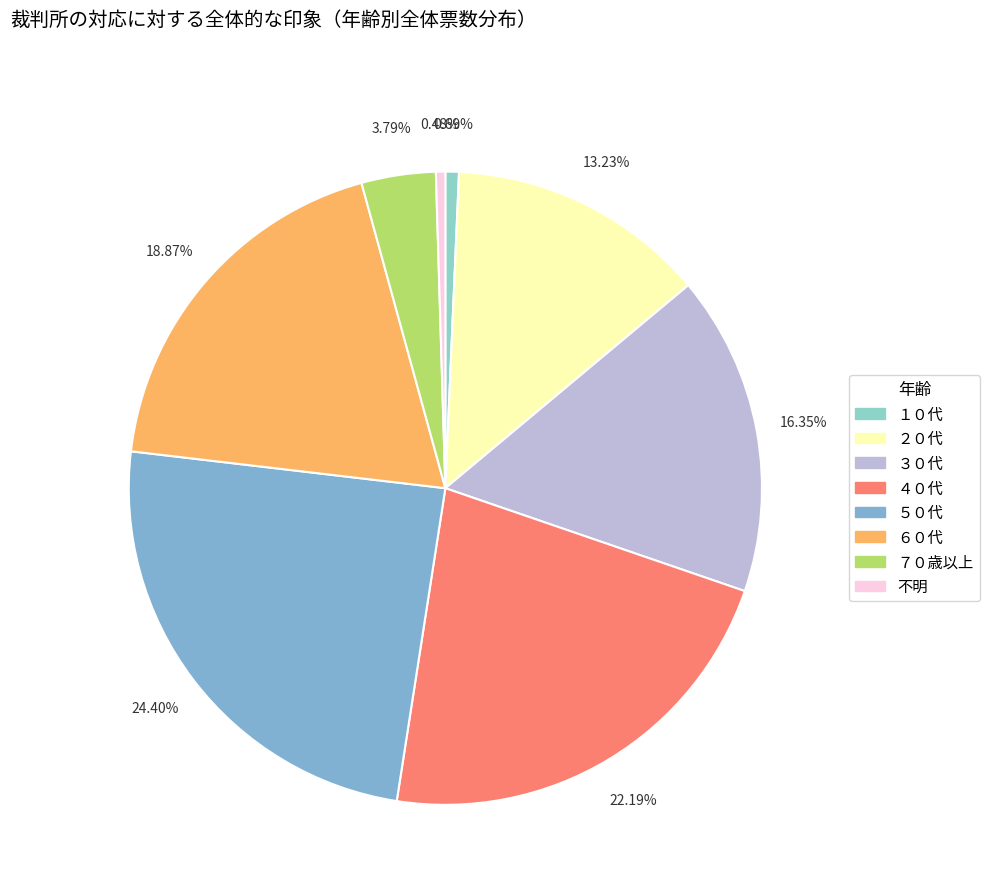

To the nearest percent, what percentage of the pie is ４０代?

22%